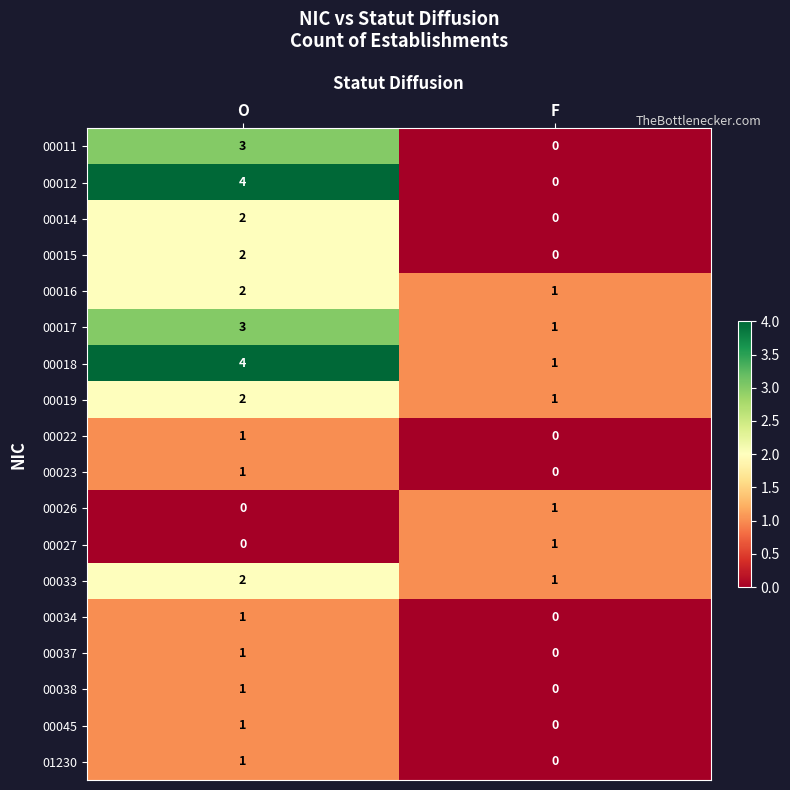

Which series has the largest total across all categories?

00018